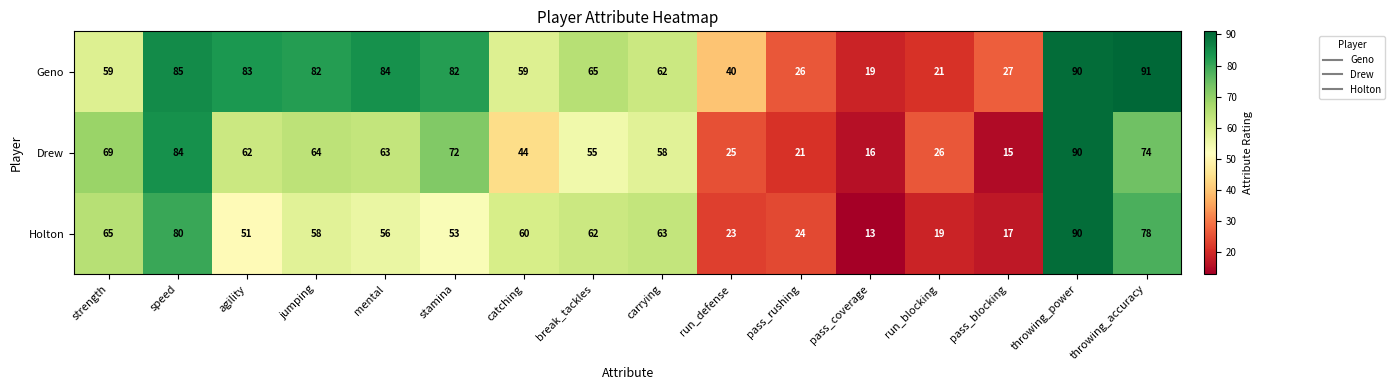

Which category has the lowest value across all series?

pass_coverage